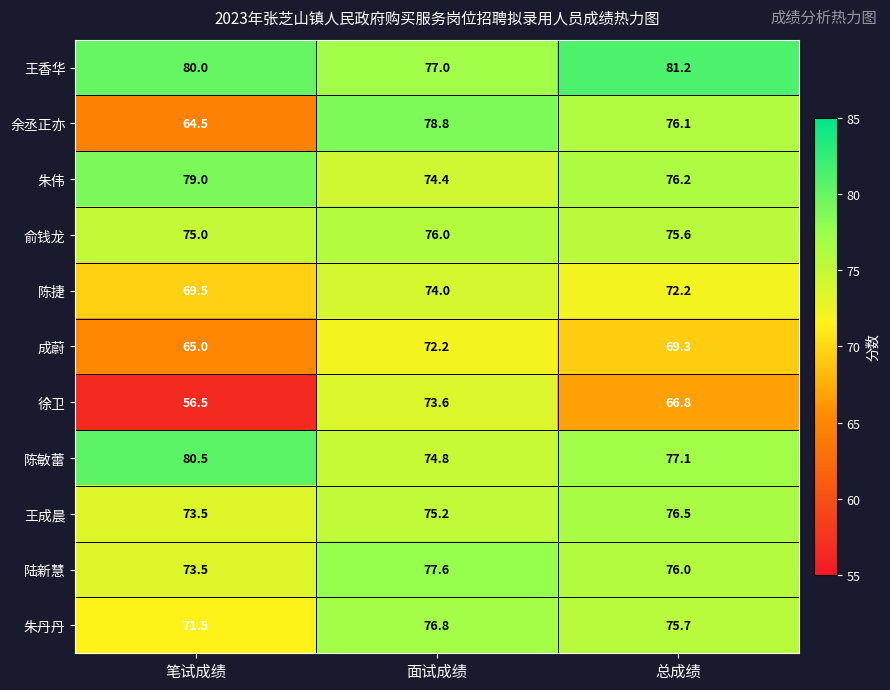

What is the smallest value displayed?

56.5